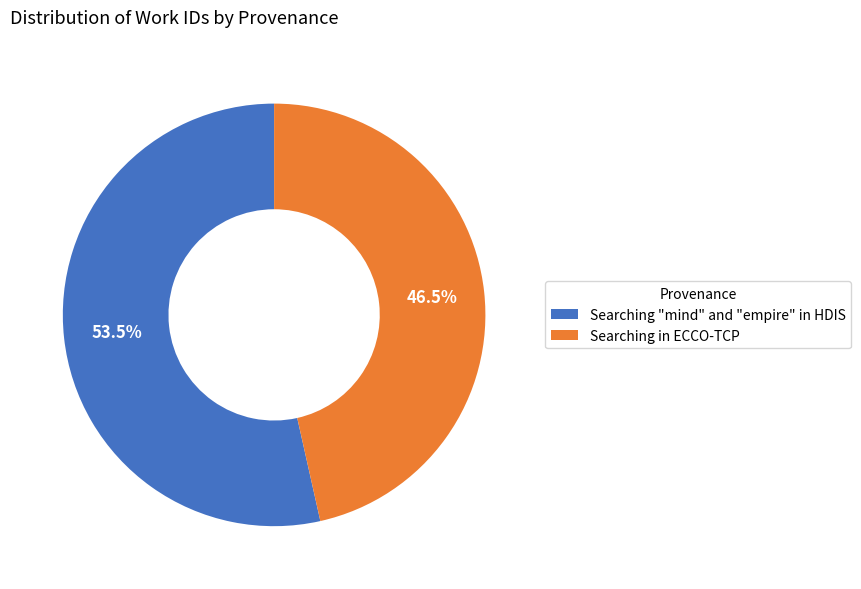

Combined, what portion of the pie is Searching in ECCO-TCP and Searching "mind" and "empire" in HDIS?

100.0%